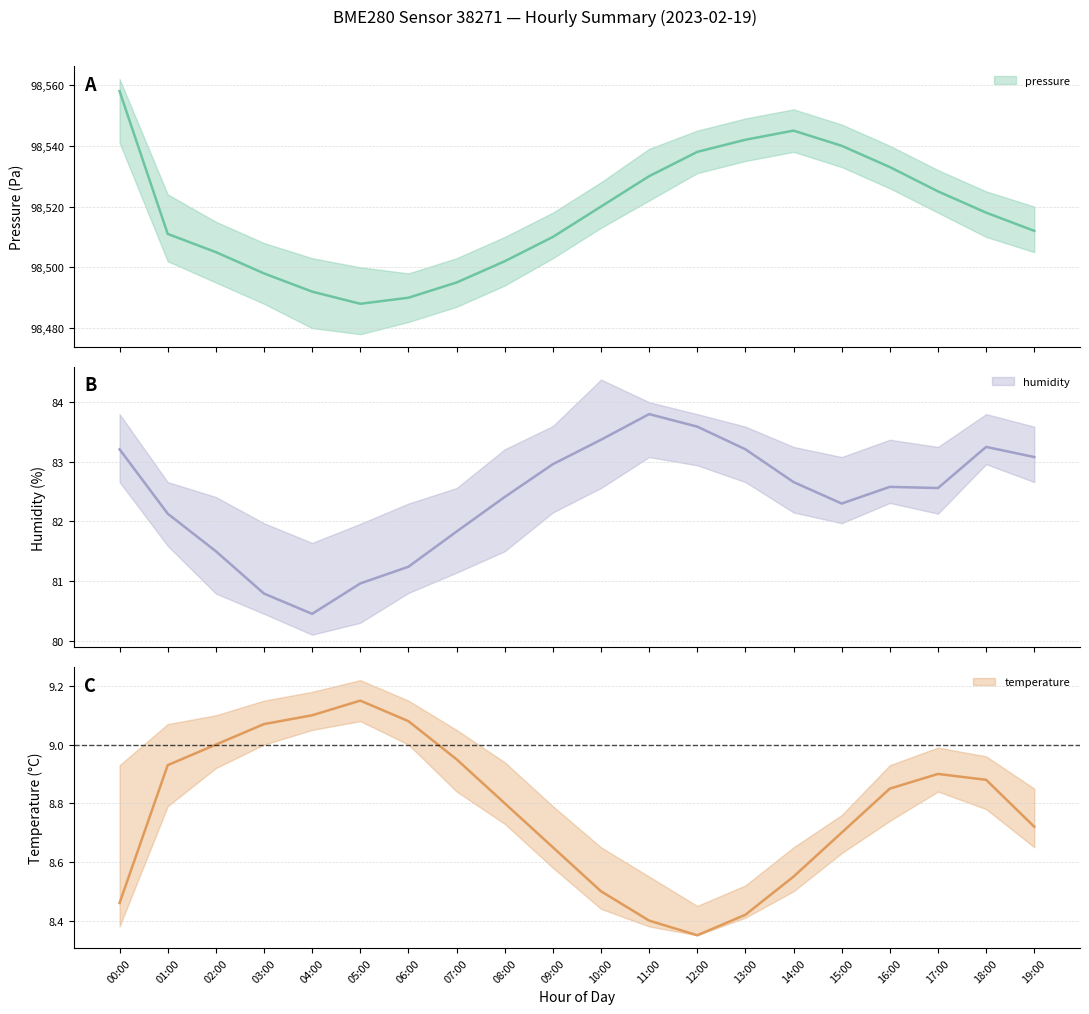

True or false: humidity has more than 2 points higher than both neighbors.

True